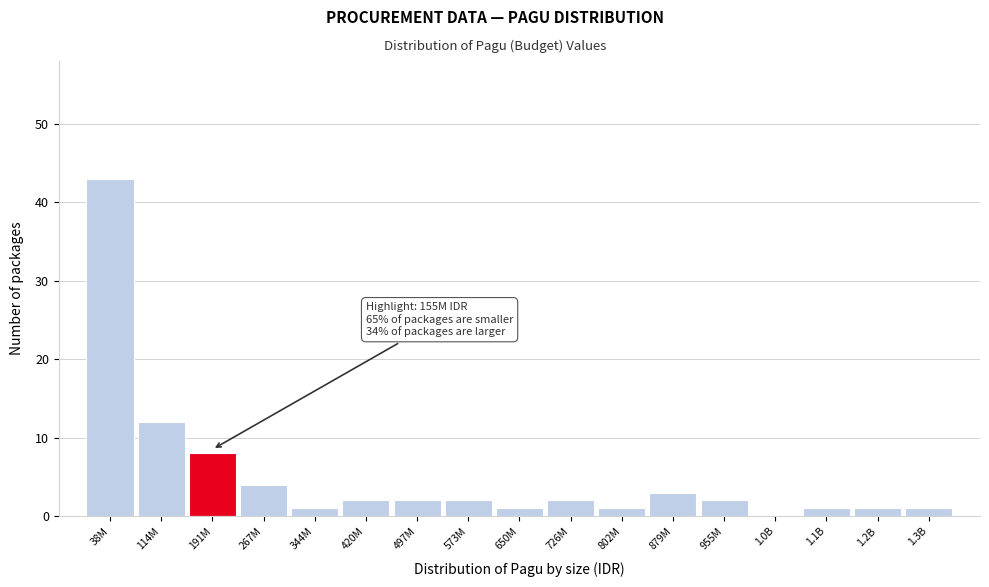

Reading left to right, transcribe all the data shown in this chart.

38M=43	114M=12	191M=8	267M=4	344M=1	420M=2	497M=2	573M=2	650M=1	726M=2	802M=1	879M=3	955M=2	1.0B=0	1.1B=1	1.2B=1	1.3B=1